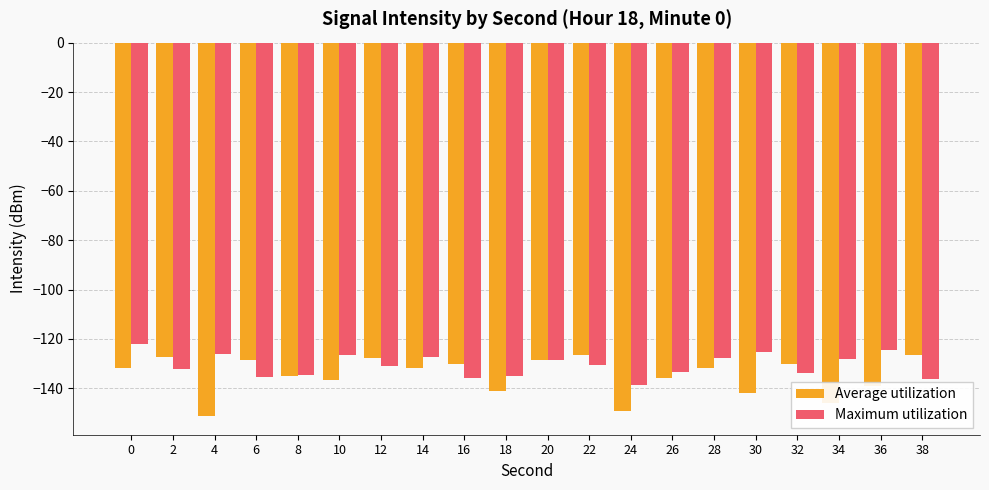

At which category does the chart reach its minimum across all series?

4